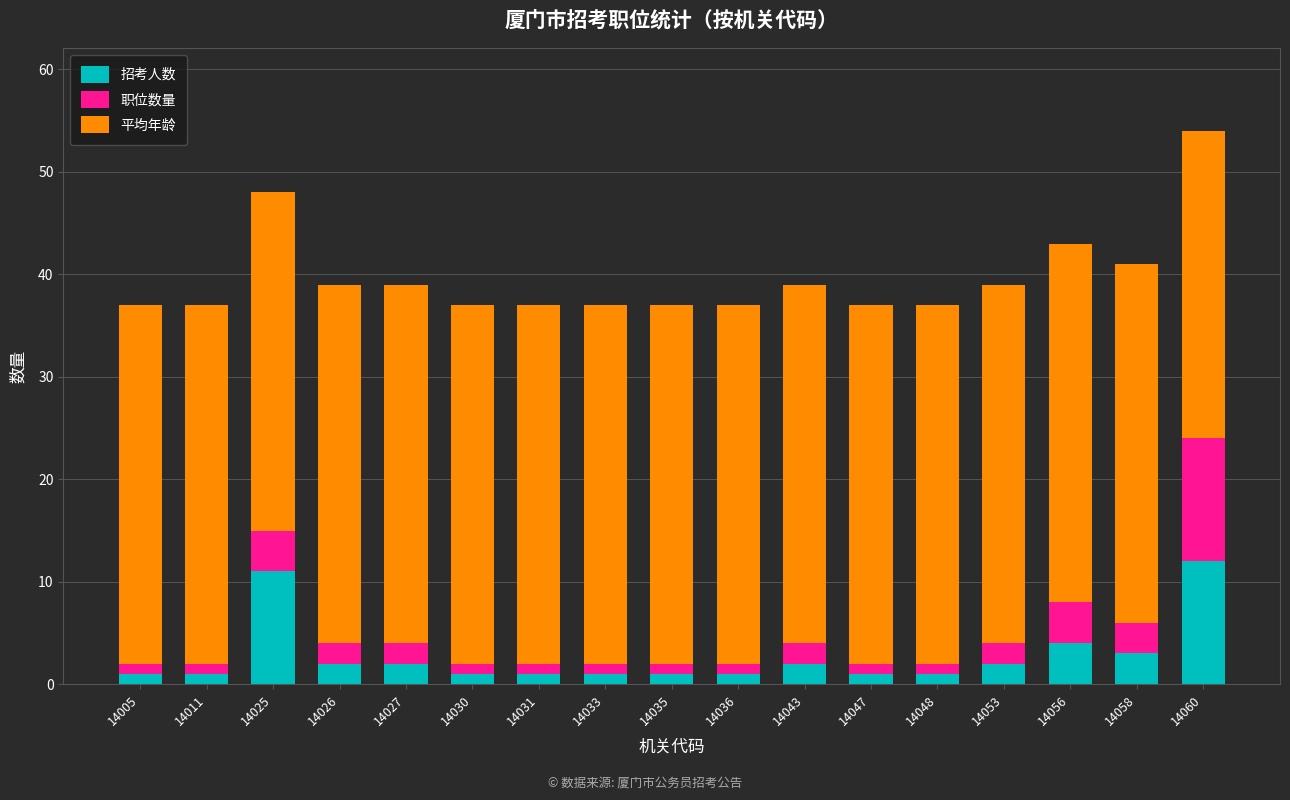

Are the bars horizontal?

No